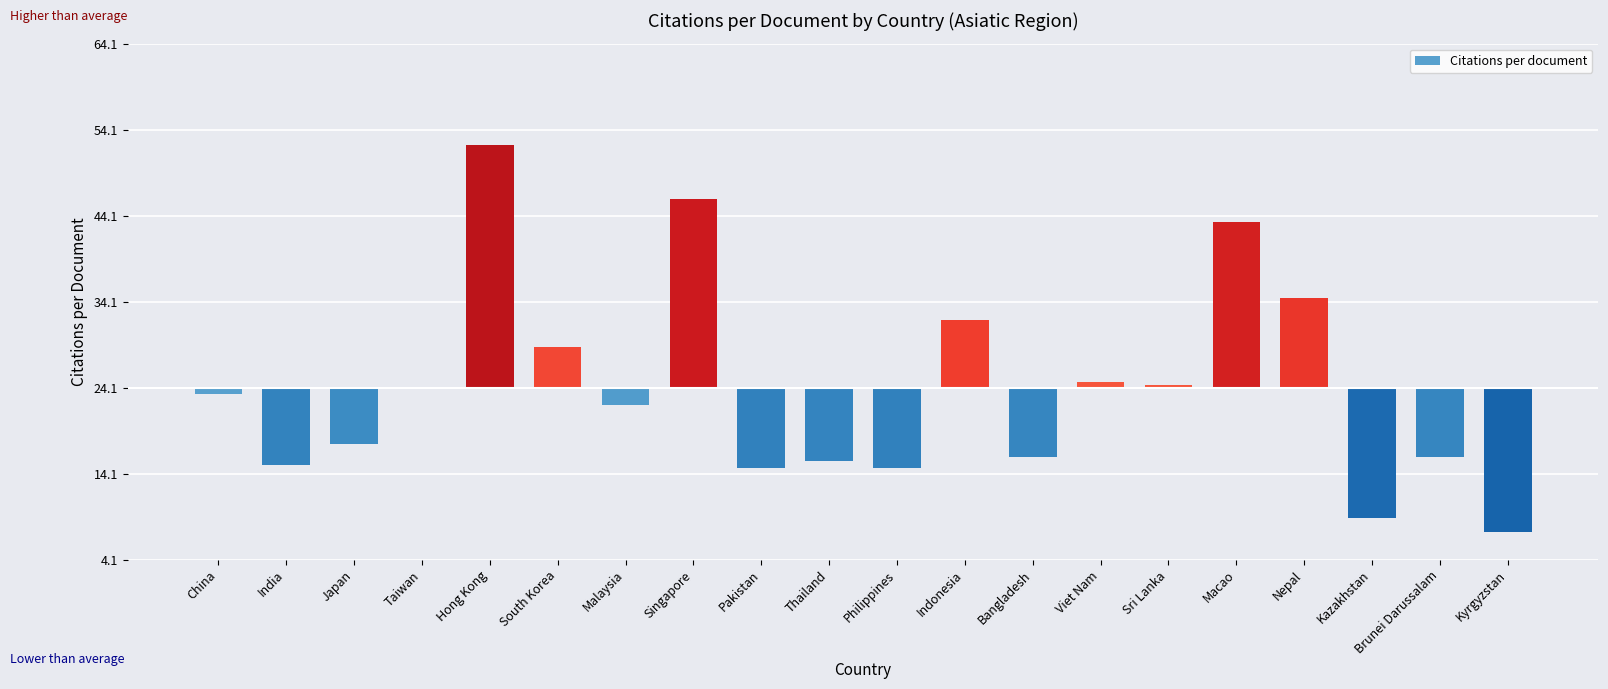

How many values exceed 0?

8